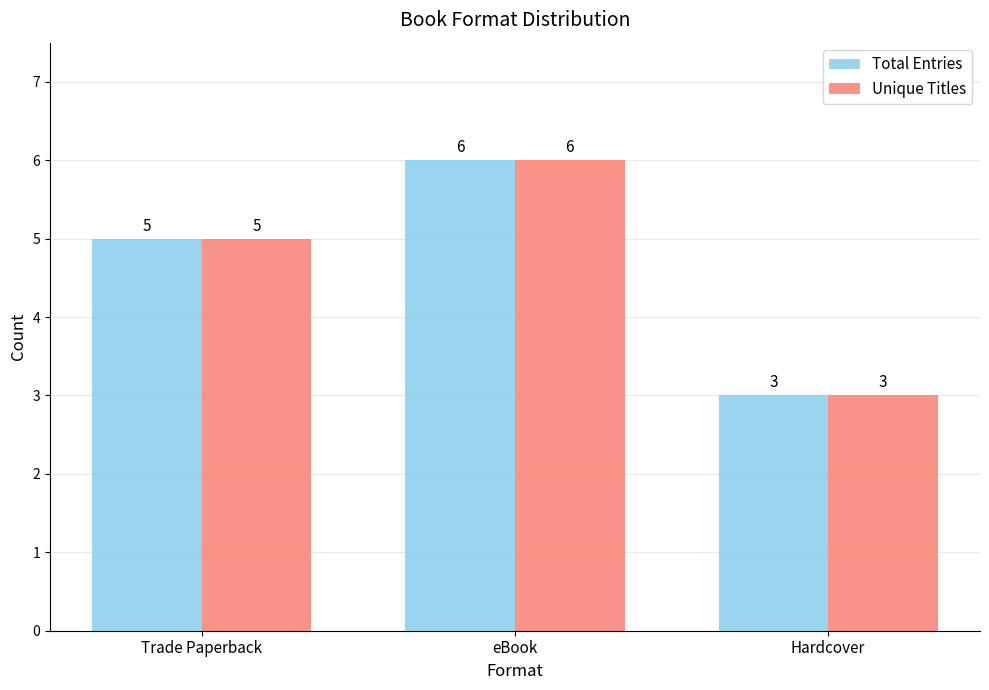

Read the Unique Titles value at Trade Paperback.

5